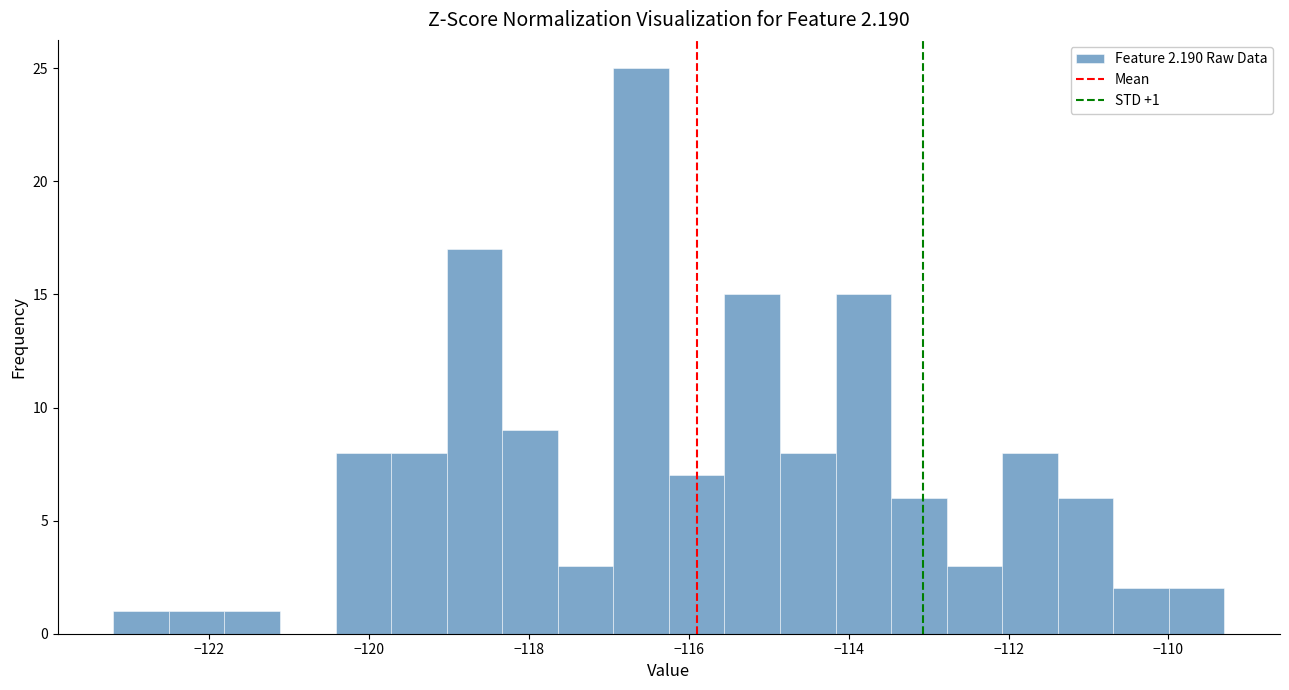

Around what value on the x-axis is the tallest bar? Give the approximate position of its centre, as read against the axis.

-116.6